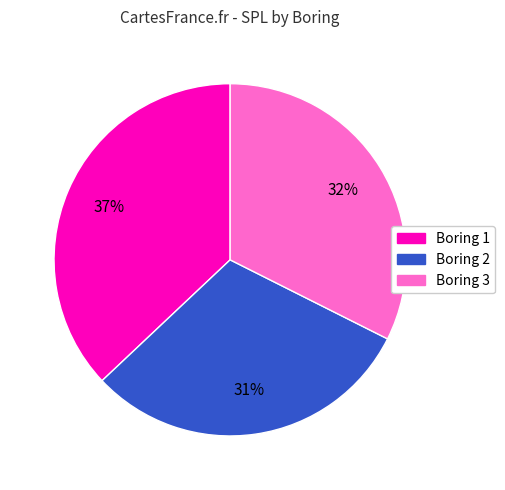

Is there any slice that represents more than half of the pie?

No